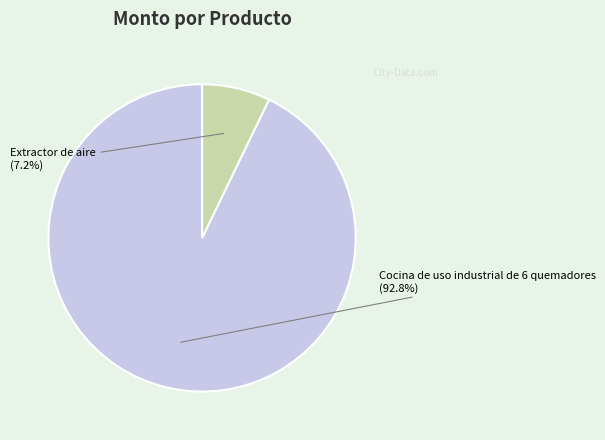

What is the ratio of the value at Cocina de uso industrial de 6 quemadores to the value at Extractor de aire?

12.9